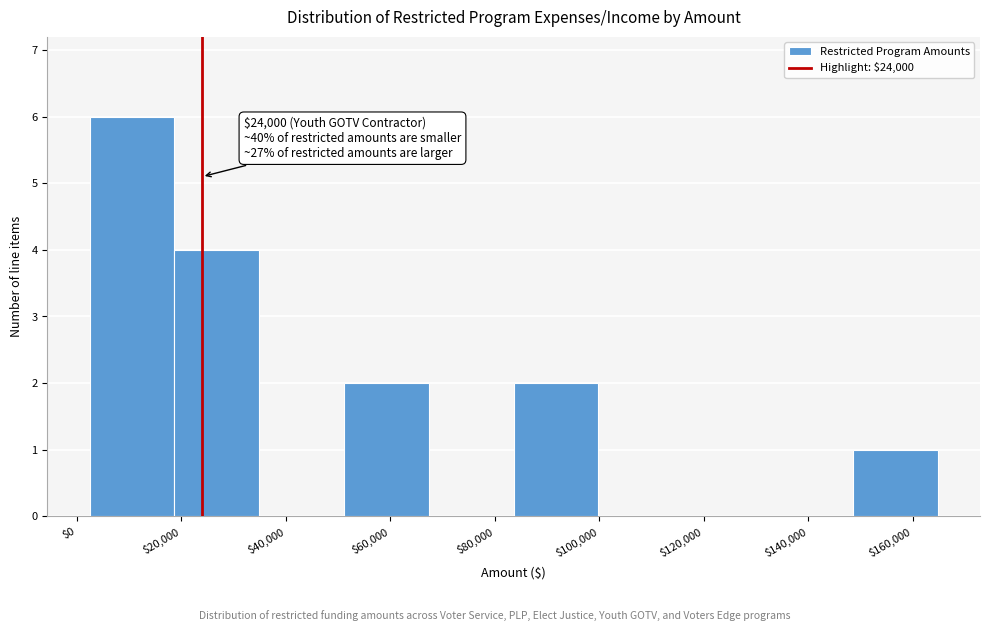

Which range on the x-axis has the tallest bar?

2000 to 18000